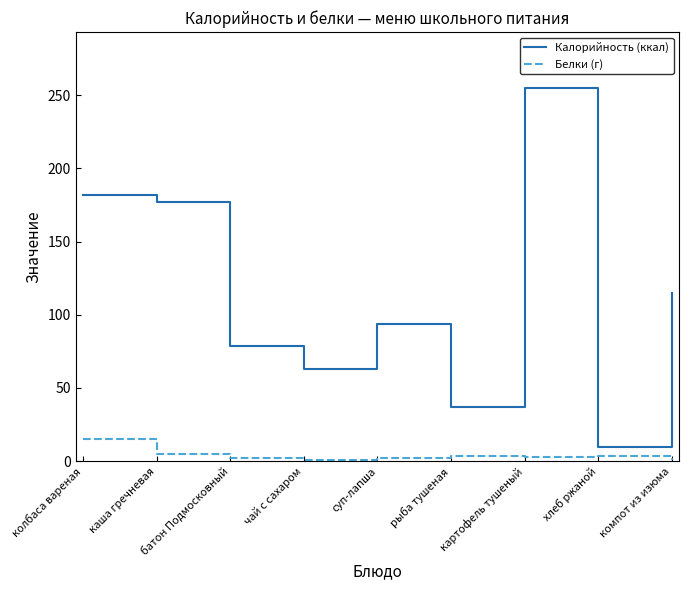

True or false: Белки (г) and Калорийность (ккал) cross at least once.

False